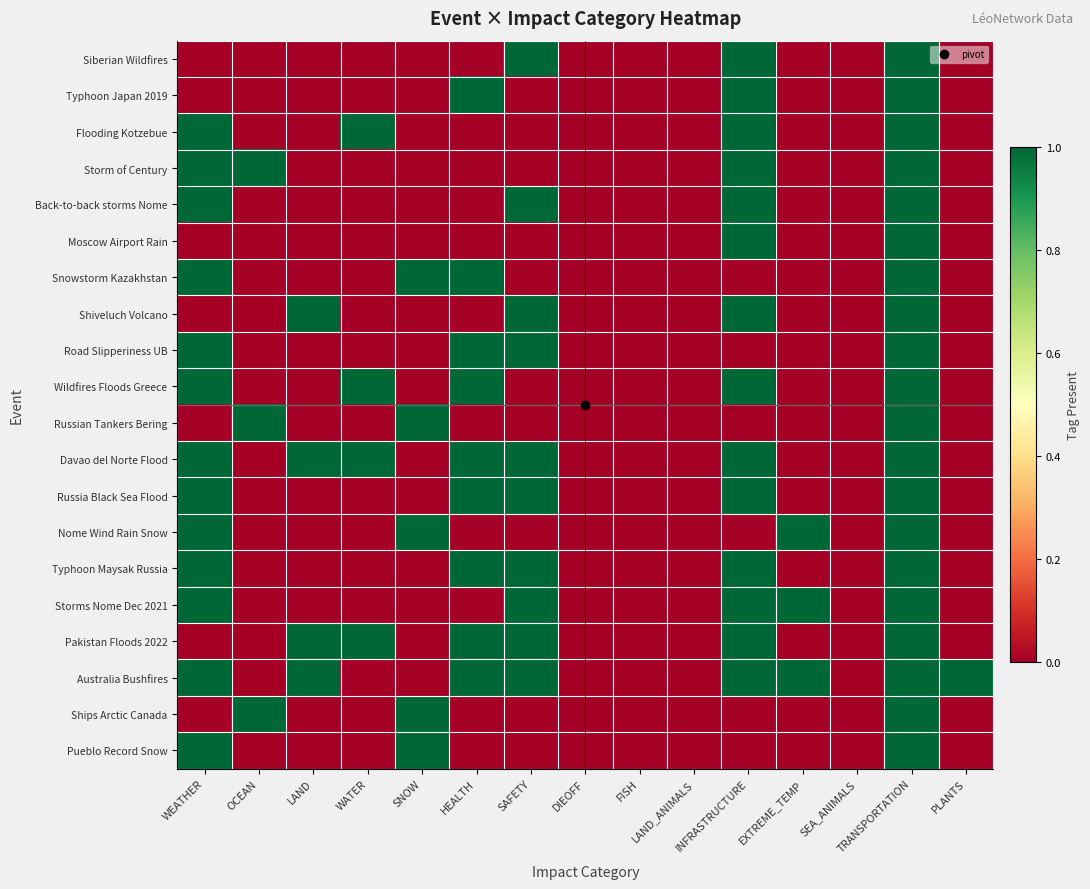

Between WEATHER and LAND, which series saw the biggest shift?

Flooding Kotzebue